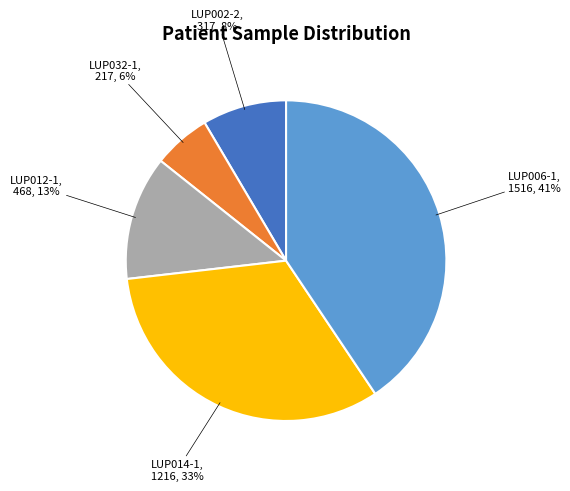

To the nearest percent, what is the difference between the largest and smallest slice percentages?

35%